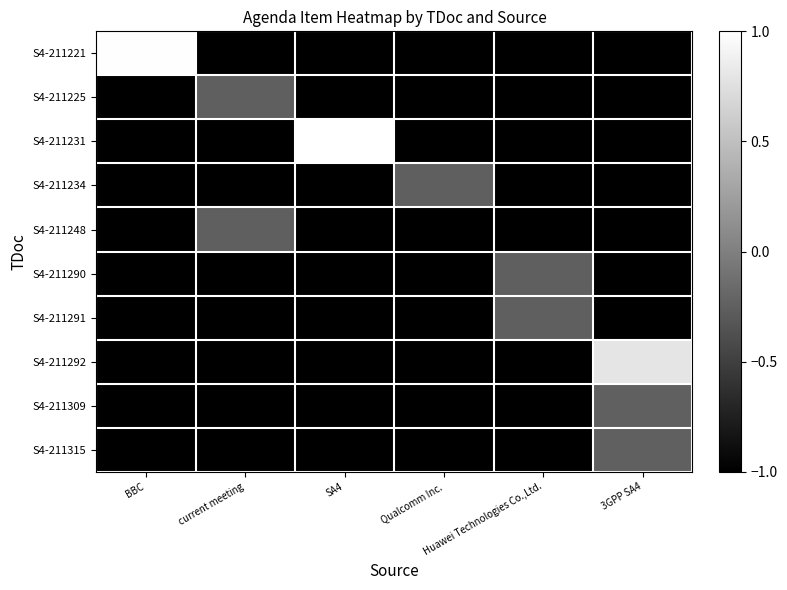

Which label corresponds to the largest value in the chart?

SA4